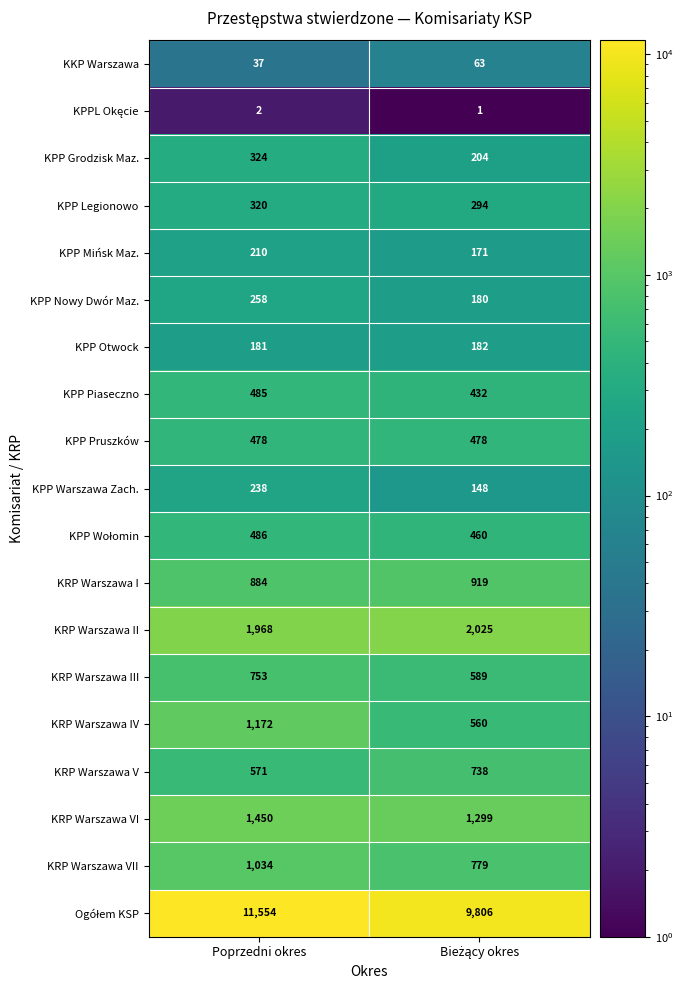

At which category is the sum across all series the highest?

Poprzedni okres